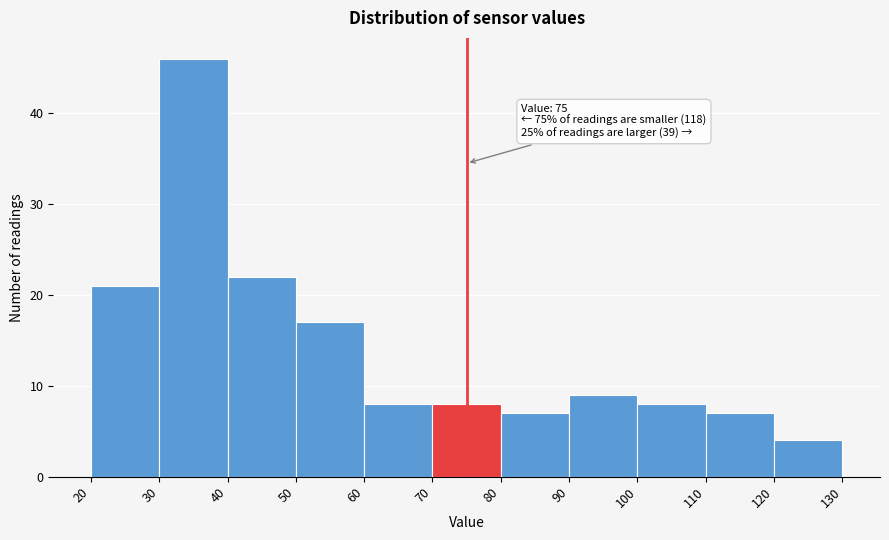

Over which range of the x-axis is the bar tallest?

30 to 40